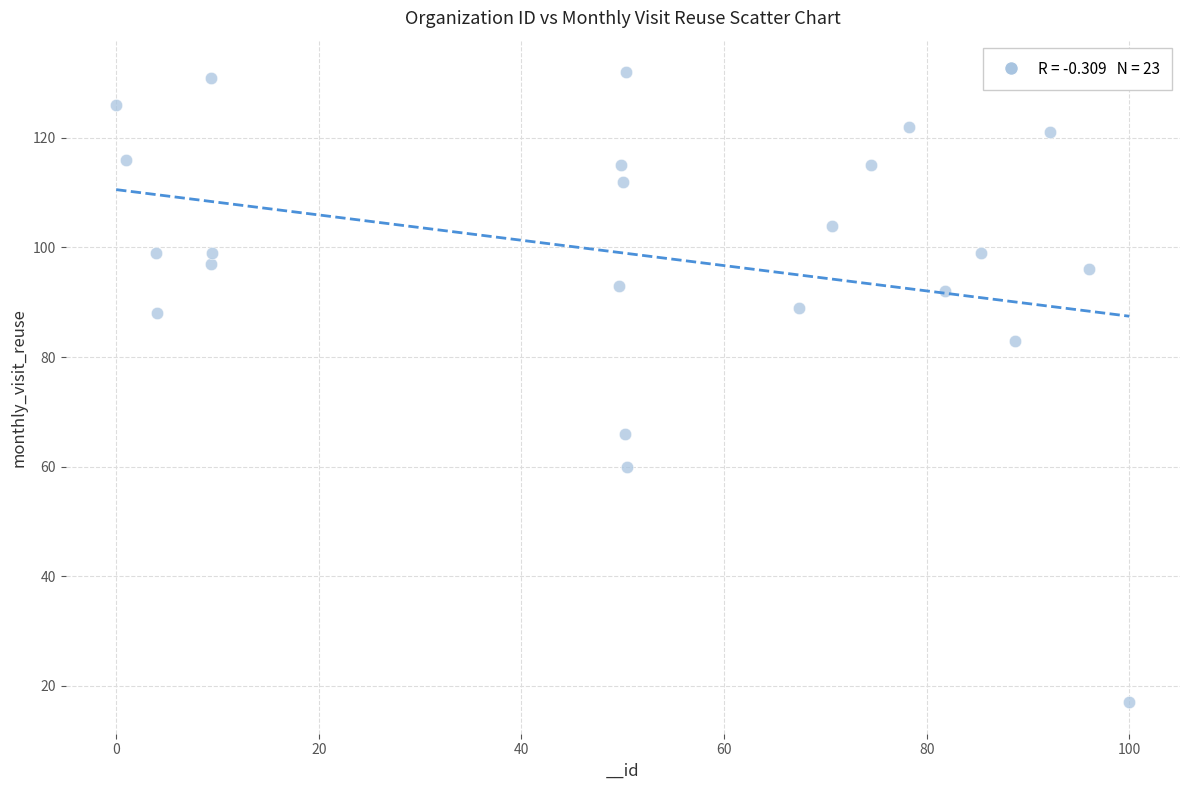

What is the range of Y values (max minus min)?

115